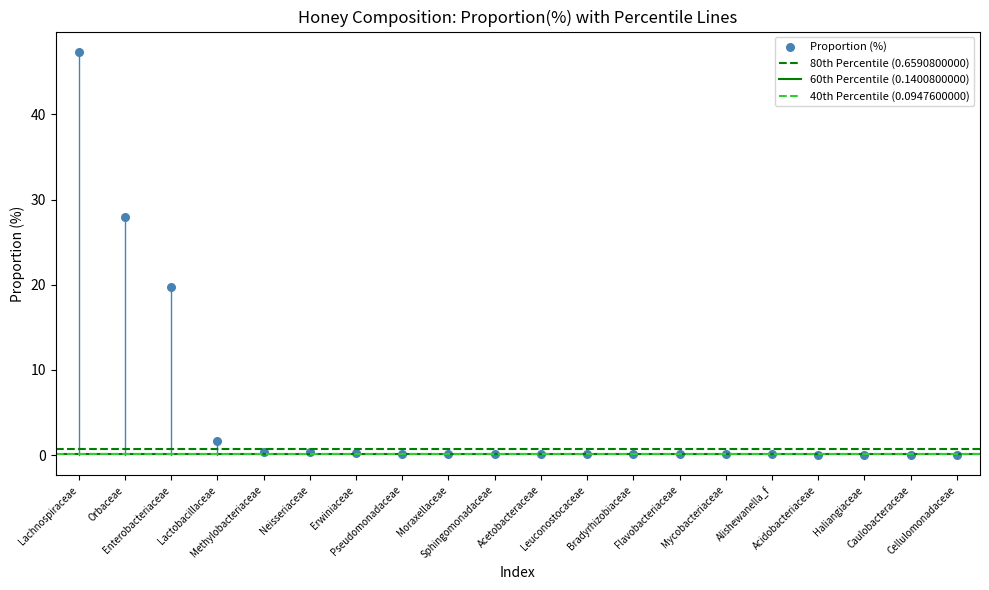

What is the range of Y values (max minus min)?

47.3